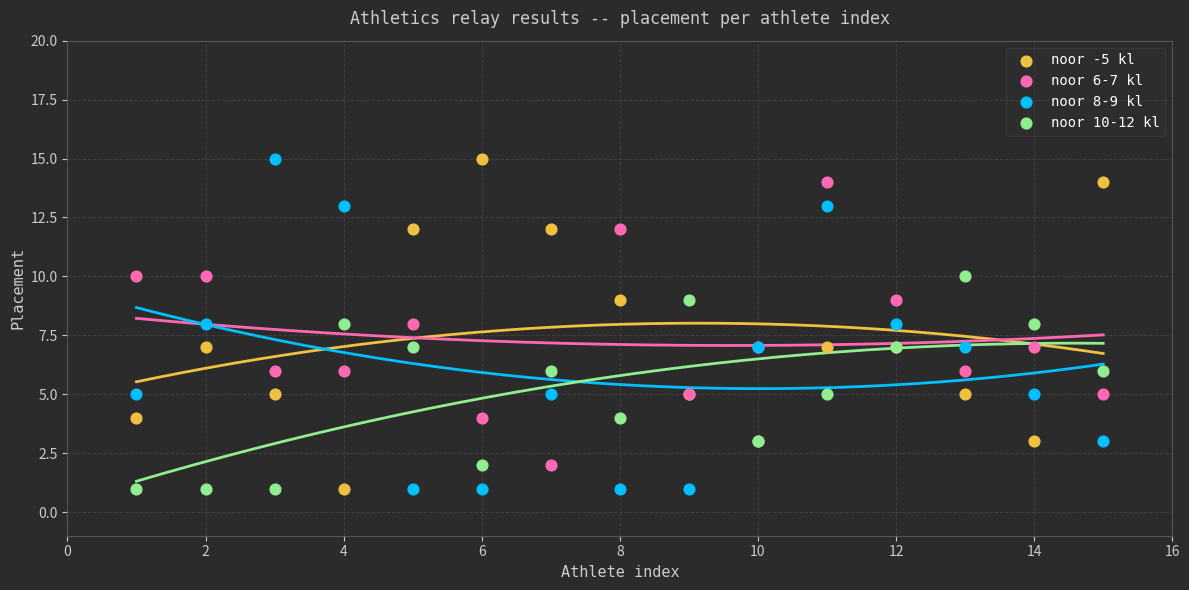

What are all the series names shown in the legend?

noor -5 kl, noor 6-7 kl, noor 8-9 kl, noor 10-12 kl